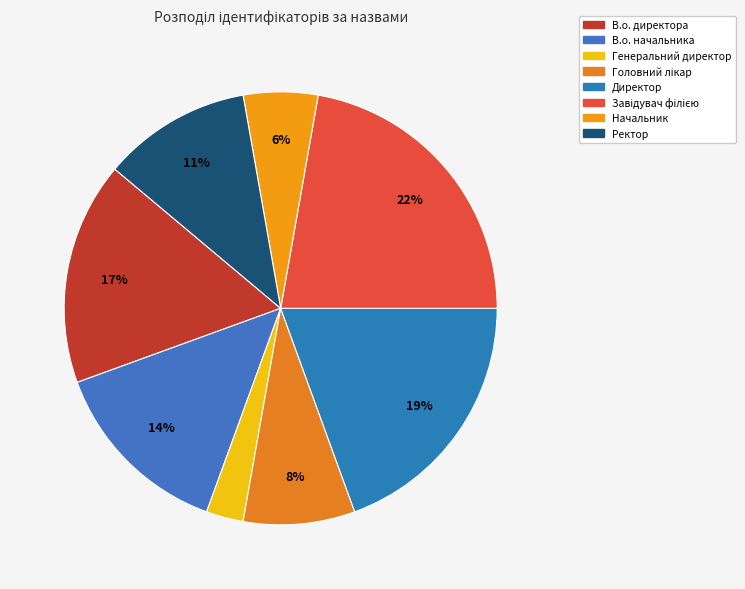

Rank the categories by value from highest to lowest.

Завідувач філією, Директор, В.о. директора, В.о. начальника, Ректор, Головний лікар, Начальник, Генеральний директор